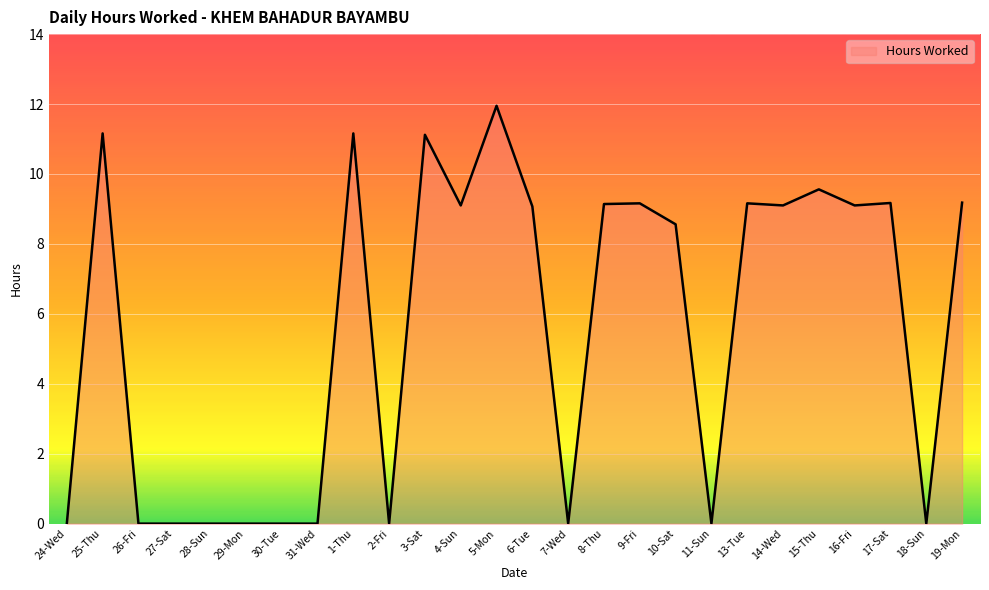

At which category does the chart reach its peak across all series?

5-Mon